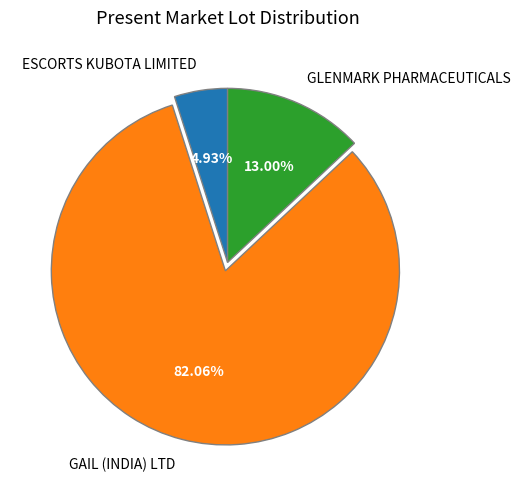

Do GLENMARK PHARMACEUTICALS and GAIL (INDIA) LTD together represent more than half of the pie?

Yes